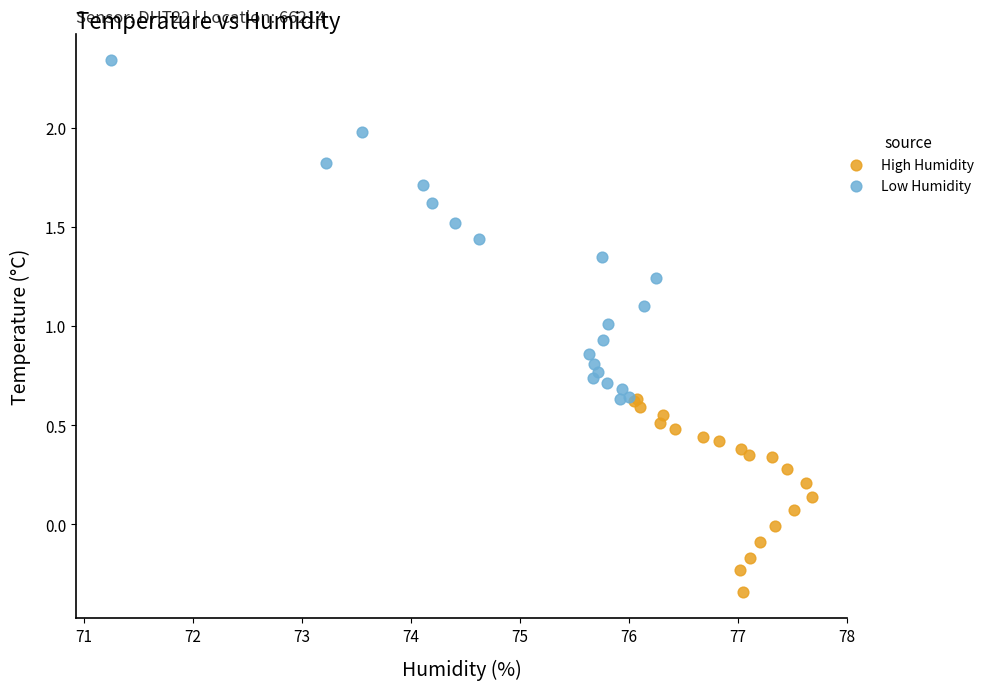

Which series contains the highest Y value?

Low Humidity